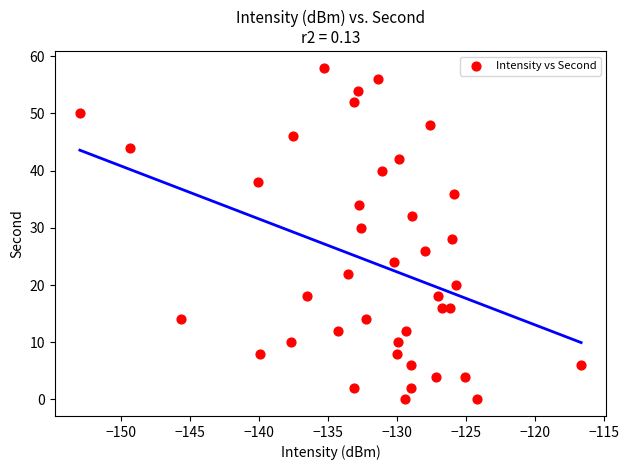

What is the range of Y values (max minus min)?

58